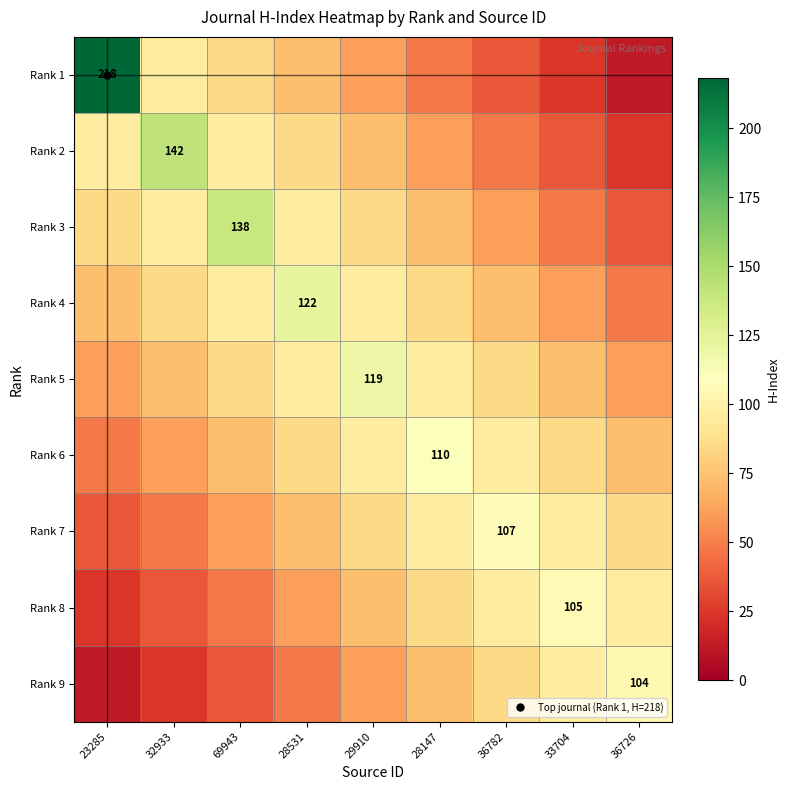

What is the total value across all series at 33704?

625.8